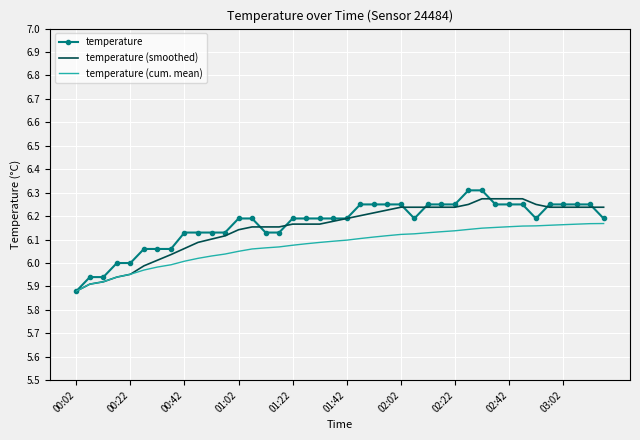

What are all the series names shown in the legend?

temperature, temperature (smoothed), temperature (cum. mean)